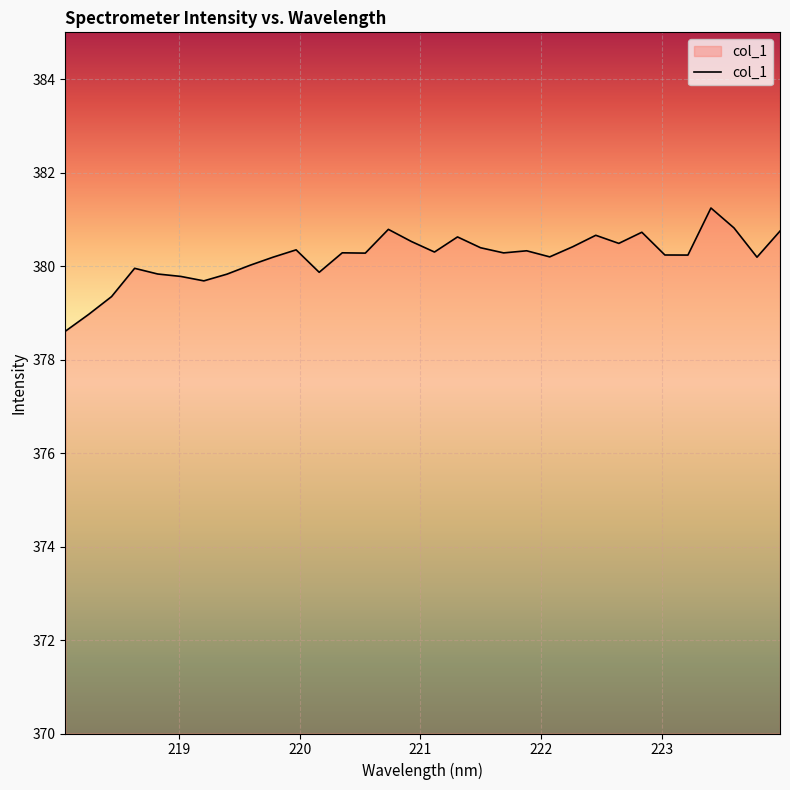

What is the maximum value shown in the chart?

381.2